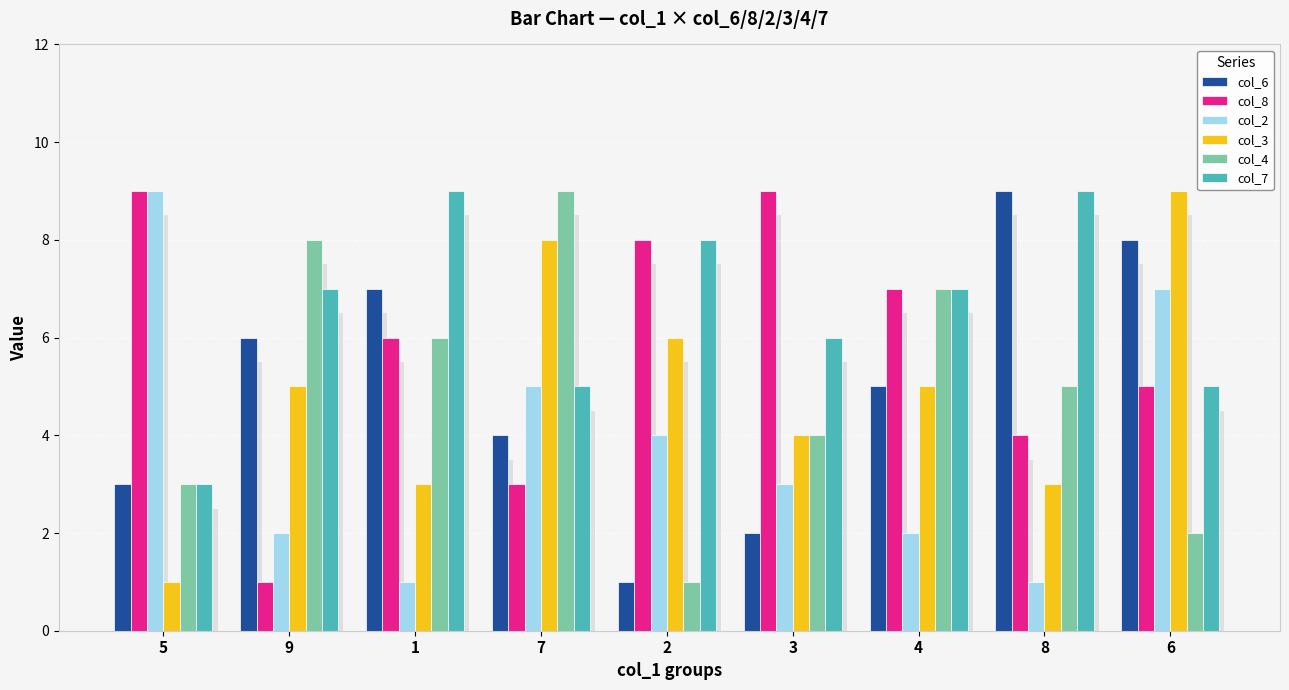

The col_6 series shows 4 at 7. True or false?

True